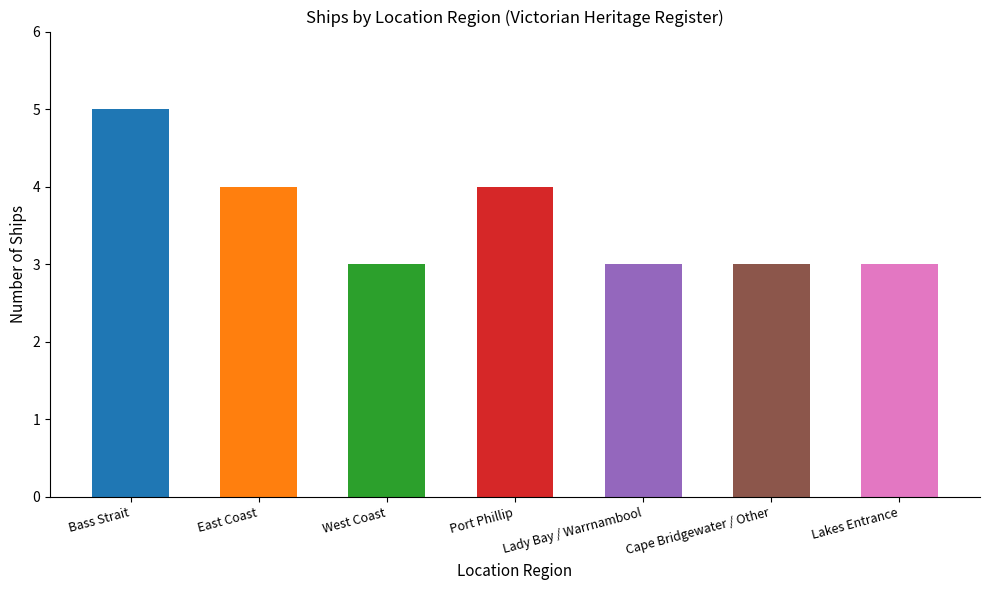

Reading left to right, extract all data points from this chart.

5	4	3	4	3	3	3